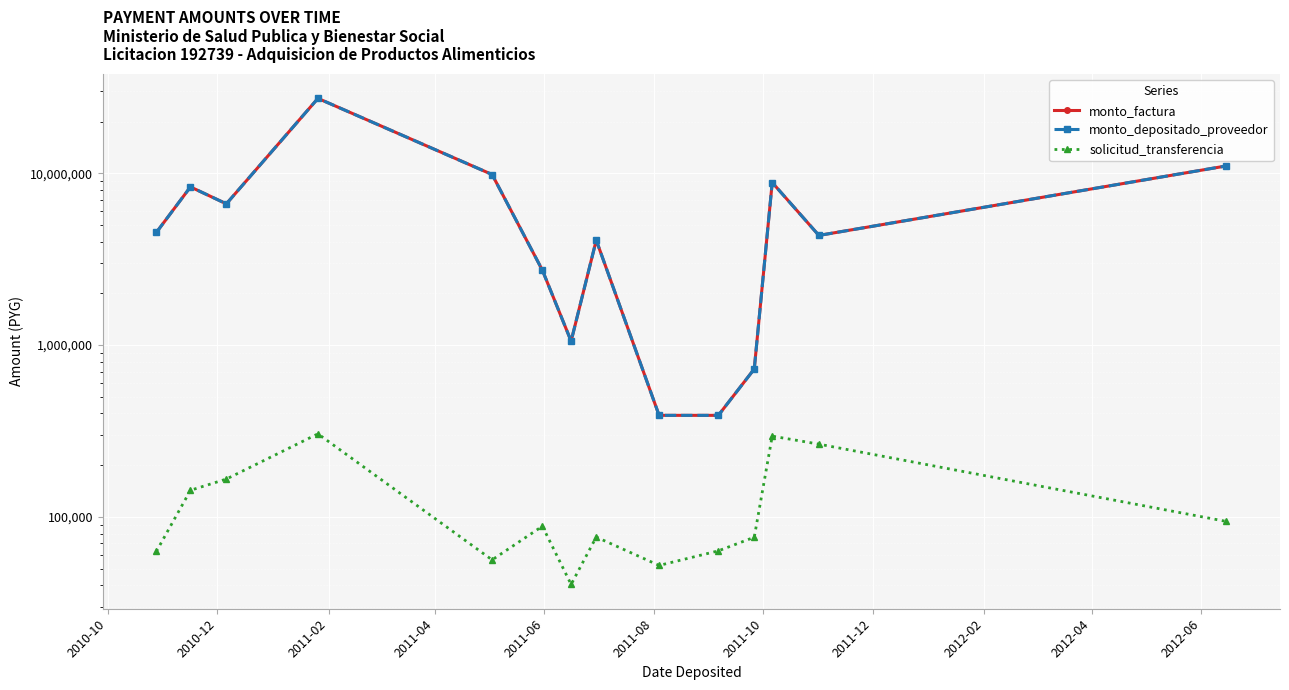

Rank the series by their maximum value, from highest to lowest.

monto_factura, monto_depositado_proveedor, solicitud_transferencia